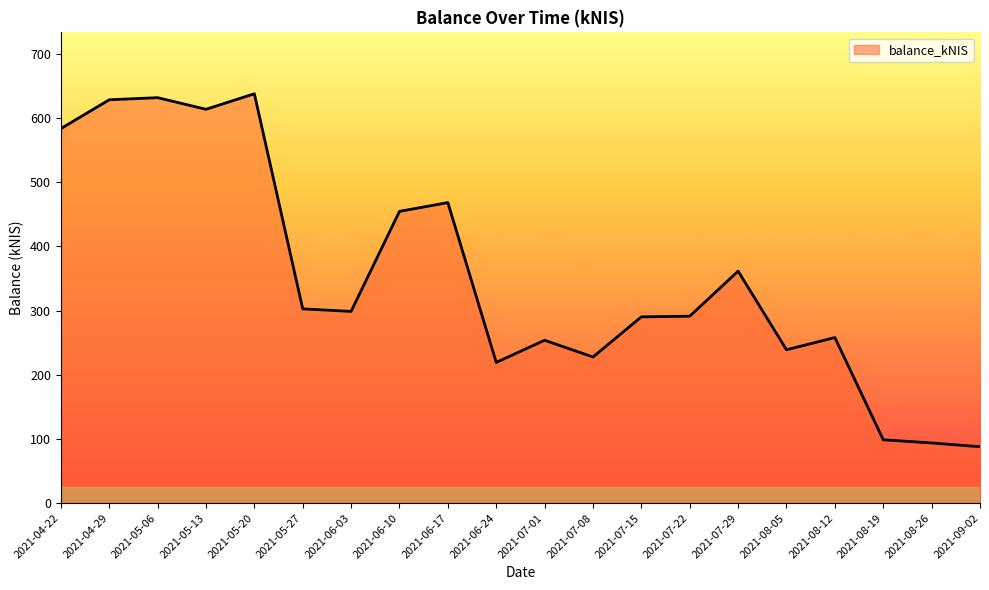

Approximately how many times larger is the value at 2021-05-27 compared to 2021-07-01?

1.2